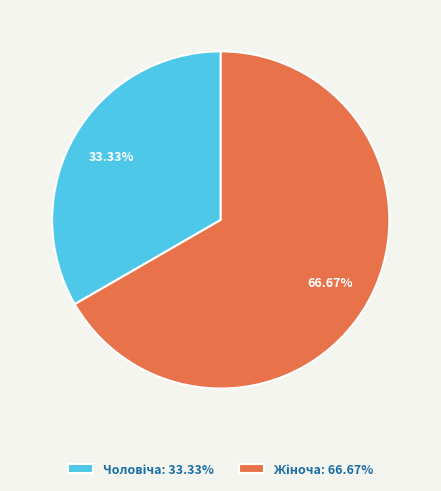

Is the sum of Чоловіча and Жіноча greater than half?

Yes